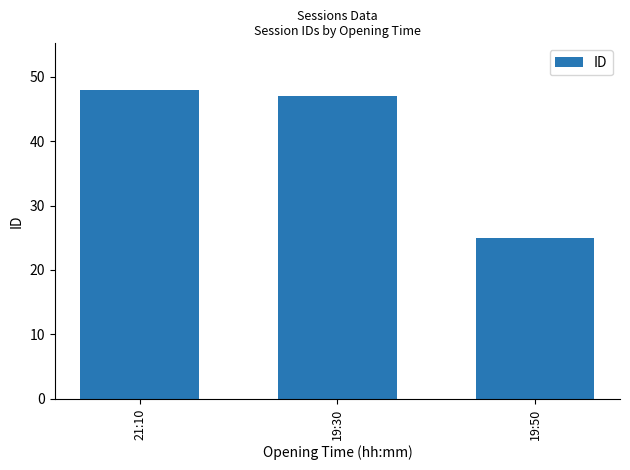

Between 19:30 and 21:10, which is larger?

21:10